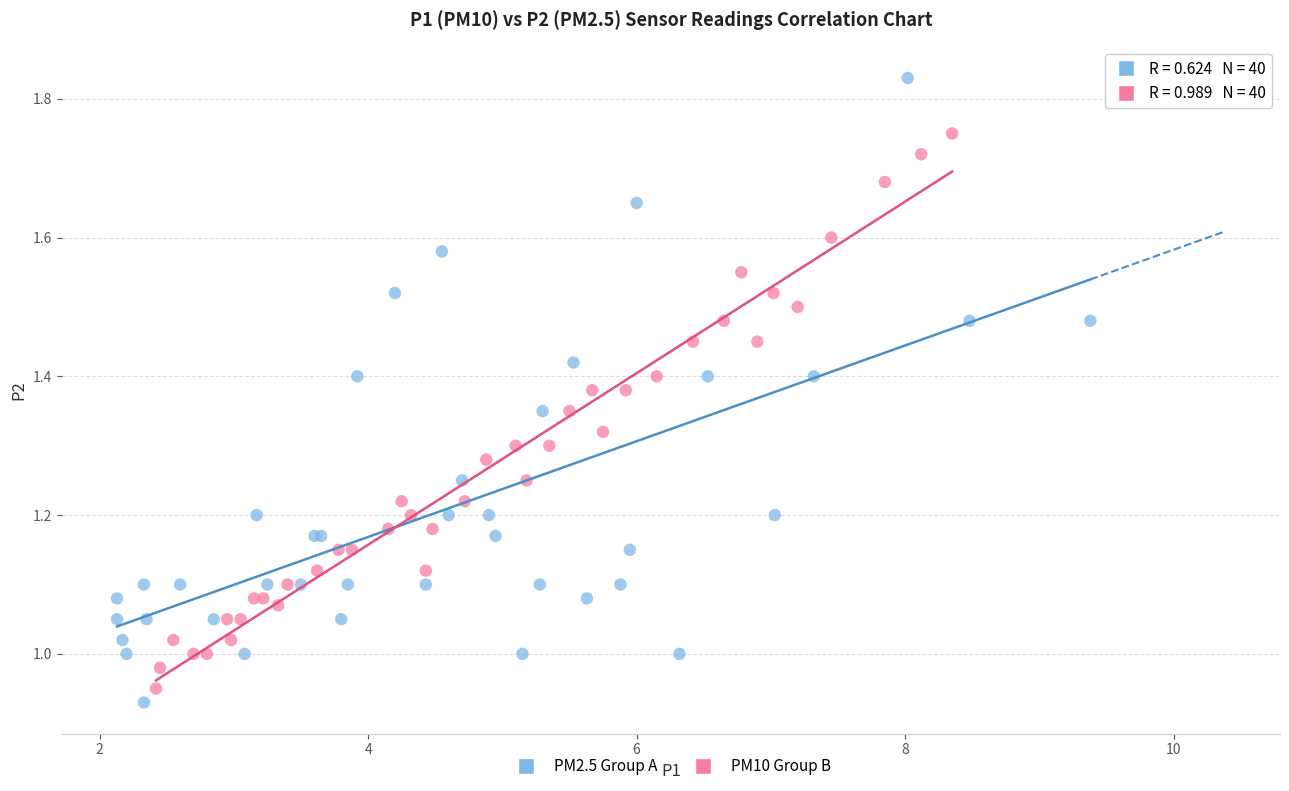

Which series has the largest Y range (max minus min)?

PM2.5 Group A